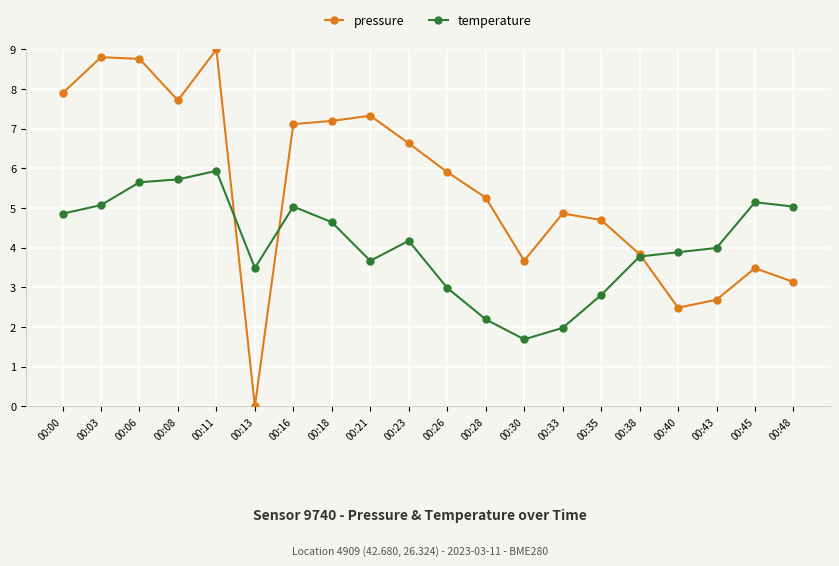

List the series in order of their peak value, highest first.

pressure, temperature